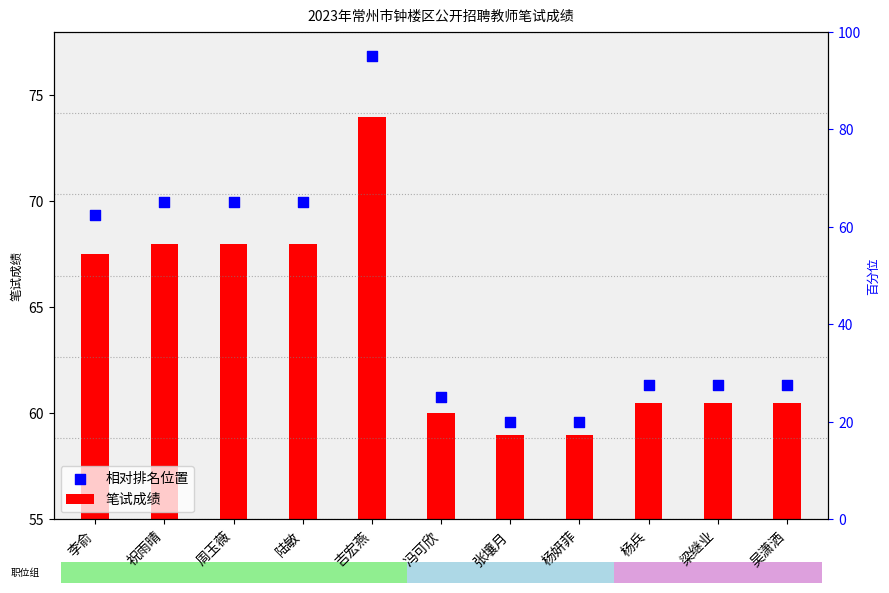

Which series reaches the minimum Y coordinate?

笔试成绩